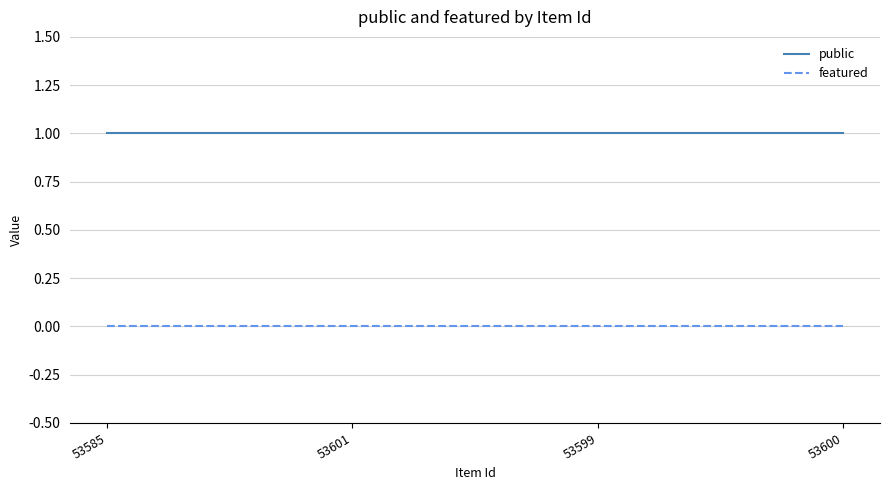

What is the approximate value of public at 53599?

1